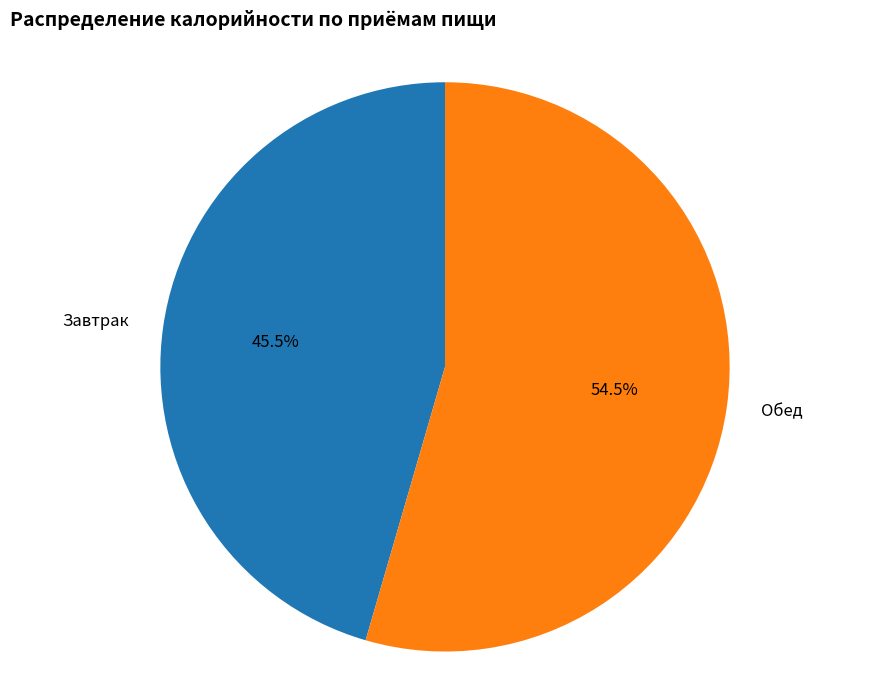

What is the smallest slice in the pie chart?

Завтрак